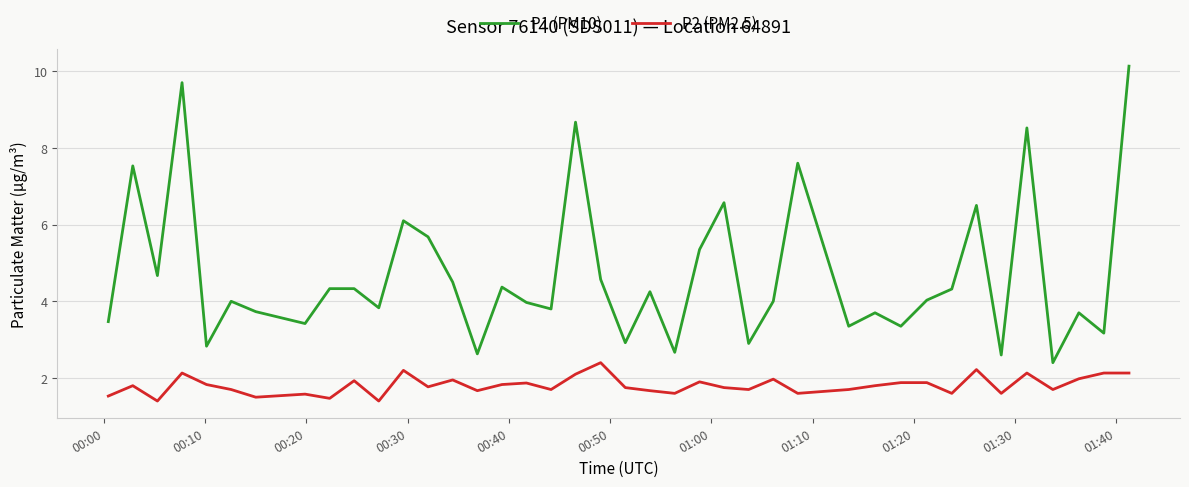

Rank the series by their average value, from highest to lowest.

P1 (PM10), P2 (PM2.5)